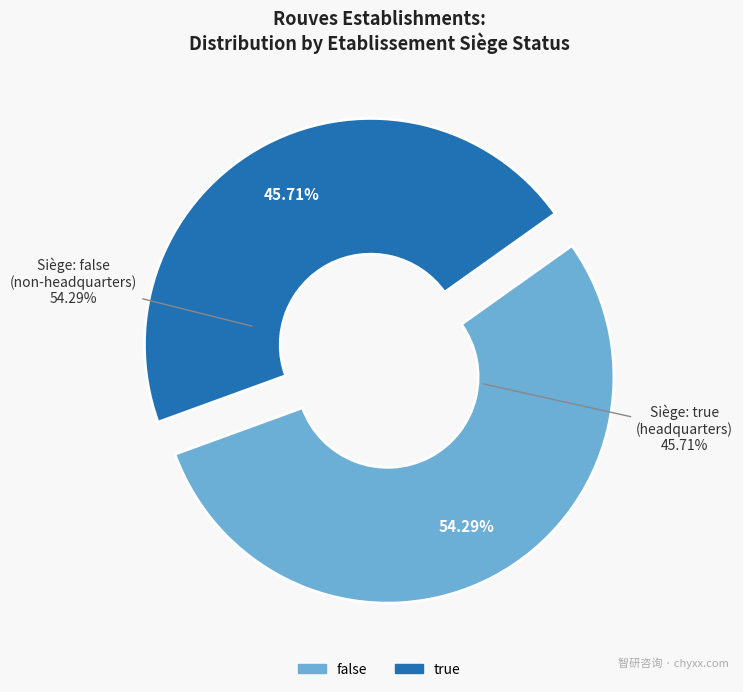

Is it true that false is 46% of the pie?

False